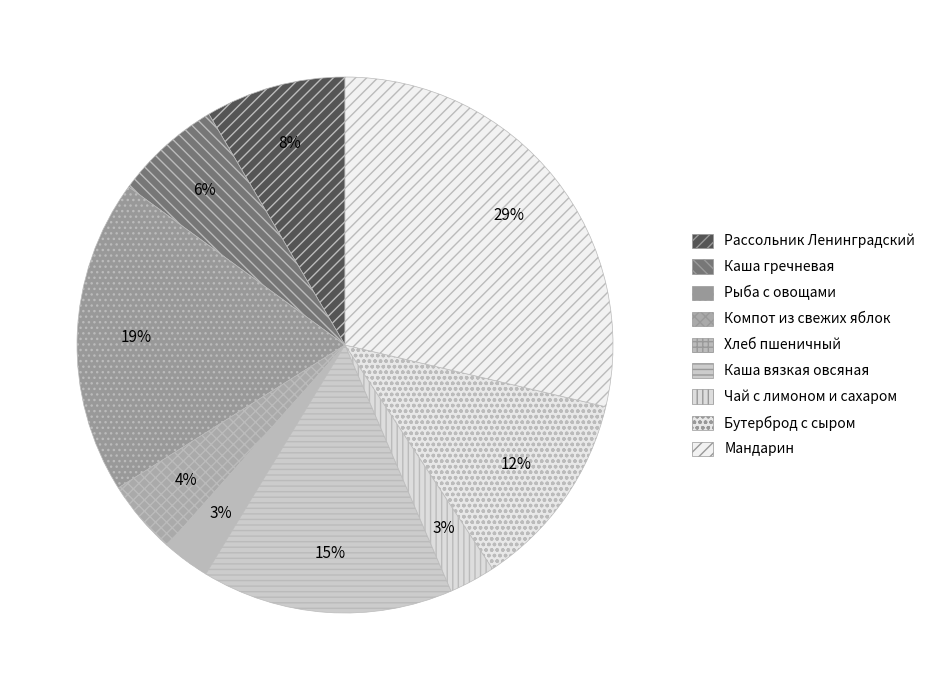

What is the largest slice in the pie chart?

Мандарин